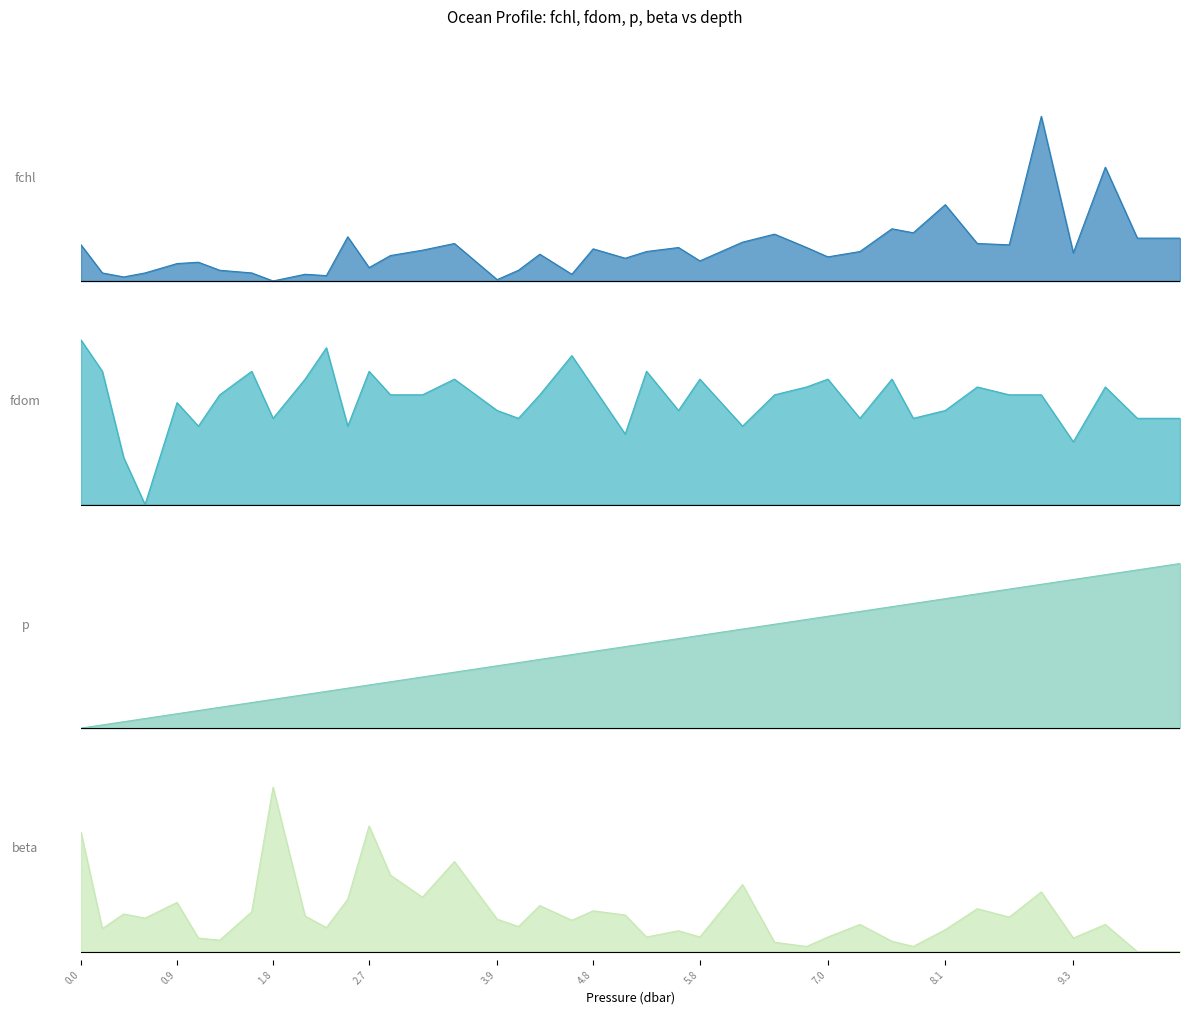

Which series has the widest spread of values?

fchl